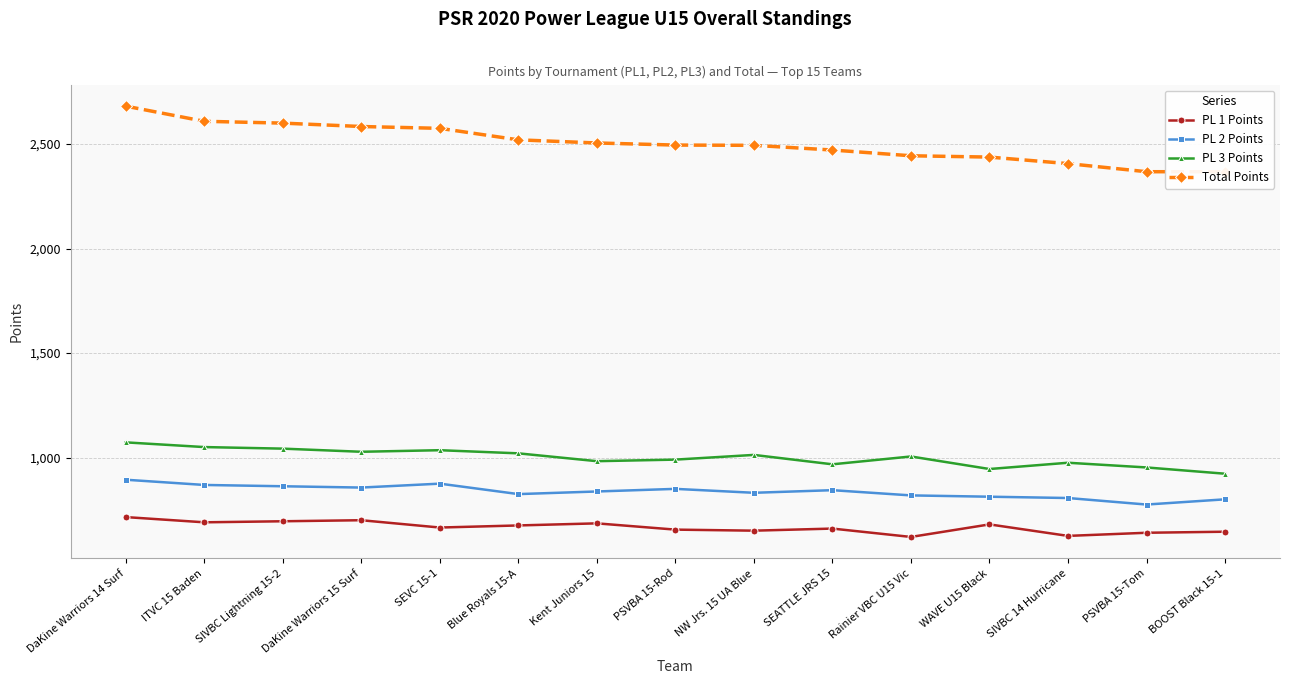

Reading left to right, transcribe all the data shown in this chart.

PL 1 Points: DaKine Warriors 14 Surf=715.0	ITVC 15 Baden=690.0	SIVBC Lightning 15-2=695.0	DaKine Warriors 15 Surf=700.0	SEVC 15-1=665.0	Blue Royals 15-A=675.0	Kent Juniors 15=685.0	PSVBA 15-Rod=655.0	NW Jrs. 15 UA Blue=650.0	SEATTLE JRS 15=660.0	Rainier VBC U15 Vic=620.0	WAVE U15 Black=680.0	SIVBC 14 Hurricane=625.0	PSVBA 15-Tom=640.0	BOOST Black 15-1=645.0
PL 2 Points: DaKine Warriors 14 Surf=893.8	ITVC 15 Baden=868.8	SIVBC Lightning 15-2=862.5	DaKine Warriors 15 Surf=856.2	SEVC 15-1=875.0	Blue Royals 15-A=825.0	Kent Juniors 15=837.5	PSVBA 15-Rod=850.0	NW Jrs. 15 UA Blue=831.2	SEATTLE JRS 15=843.8	Rainier VBC U15 Vic=818.8	WAVE U15 Black=812.5	SIVBC 14 Hurricane=806.2	PSVBA 15-Tom=775.0	BOOST Black 15-1=800.0
PL 3 Points: DaKine Warriors 14 Surf=1072.5	ITVC 15 Baden=1050.0	SIVBC Lightning 15-2=1042.5	DaKine Warriors 15 Surf=1027.5	SEVC 15-1=1035.0	Blue Royals 15-A=1020.0	Kent Juniors 15=982.5	PSVBA 15-Rod=990.0	NW Jrs. 15 UA Blue=1012.5	SEATTLE JRS 15=967.5	Rainier VBC U15 Vic=1005.0	WAVE U15 Black=945.0	SIVBC 14 Hurricane=975.0	PSVBA 15-Tom=952.5	BOOST Black 15-1=922.5
Total Points: DaKine Warriors 14 Surf=2681.2	ITVC 15 Baden=2608.8	SIVBC Lightning 15-2=2600.0	DaKine Warriors 15 Surf=2583.8	SEVC 15-1=2575.0	Blue Royals 15-A=2520.0	Kent Juniors 15=2505.0	PSVBA 15-Rod=2495.0	NW Jrs. 15 UA Blue=2493.8	SEATTLE JRS 15=2471.2	Rainier VBC U15 Vic=2443.8	WAVE U15 Black=2437.5	SIVBC 14 Hurricane=2406.2	PSVBA 15-Tom=2367.5	BOOST Black 15-1=2367.5